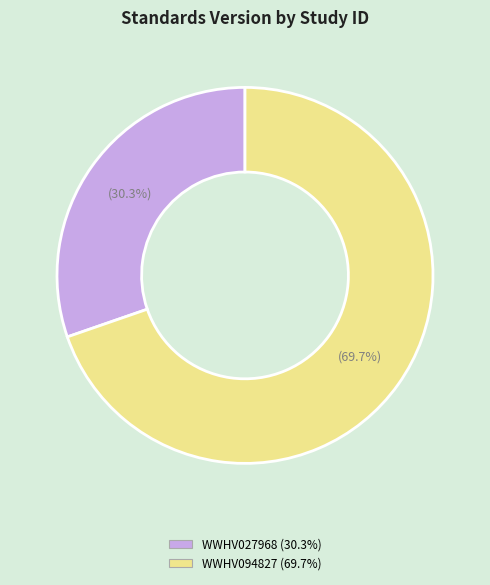

How many slices are in this pie chart?

2